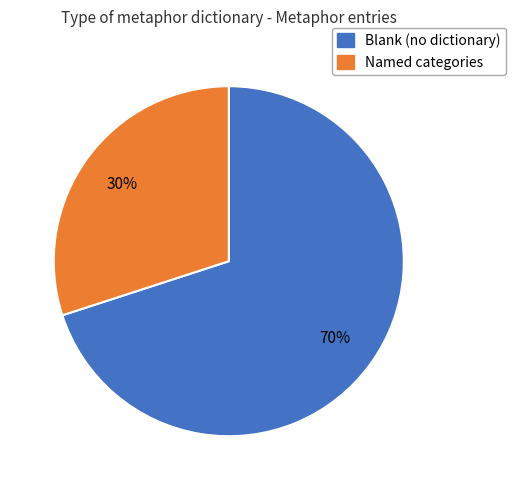

Is there any slice that represents more than half of the pie?

Yes